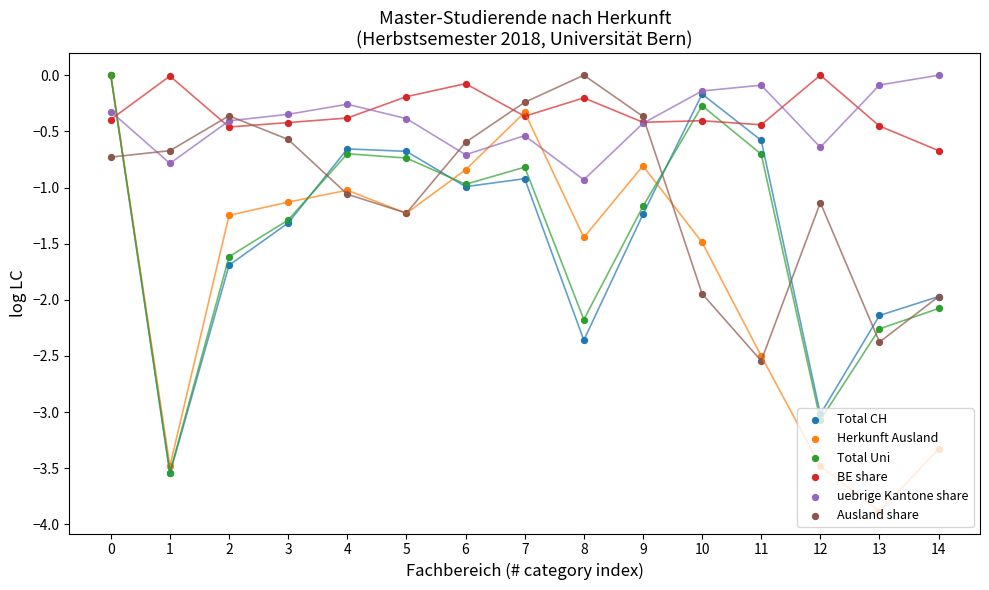

At how many categories does at least one series exceed -3?

15